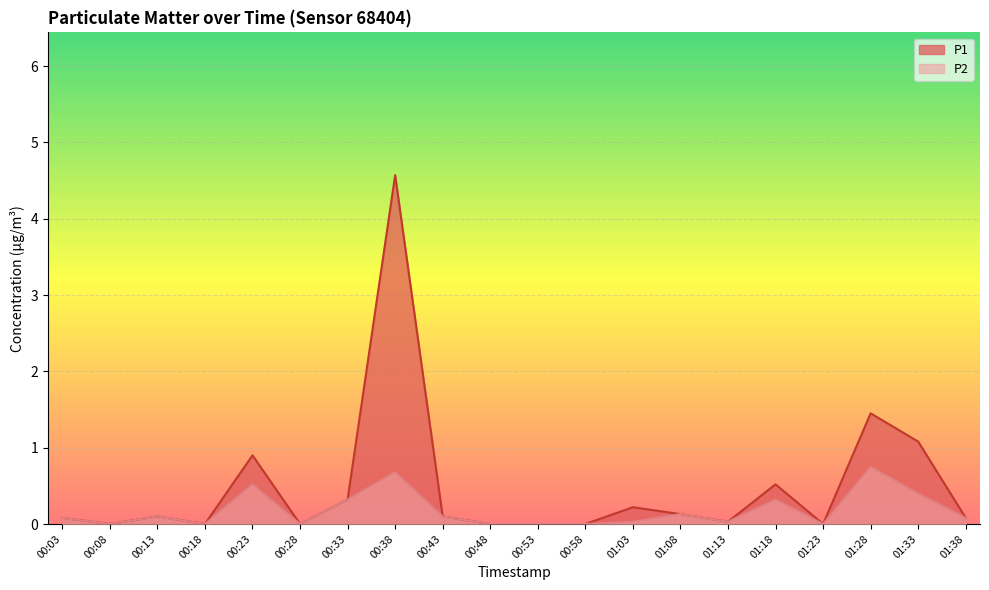

Which category has the lowest value in the P2 series?

00:08